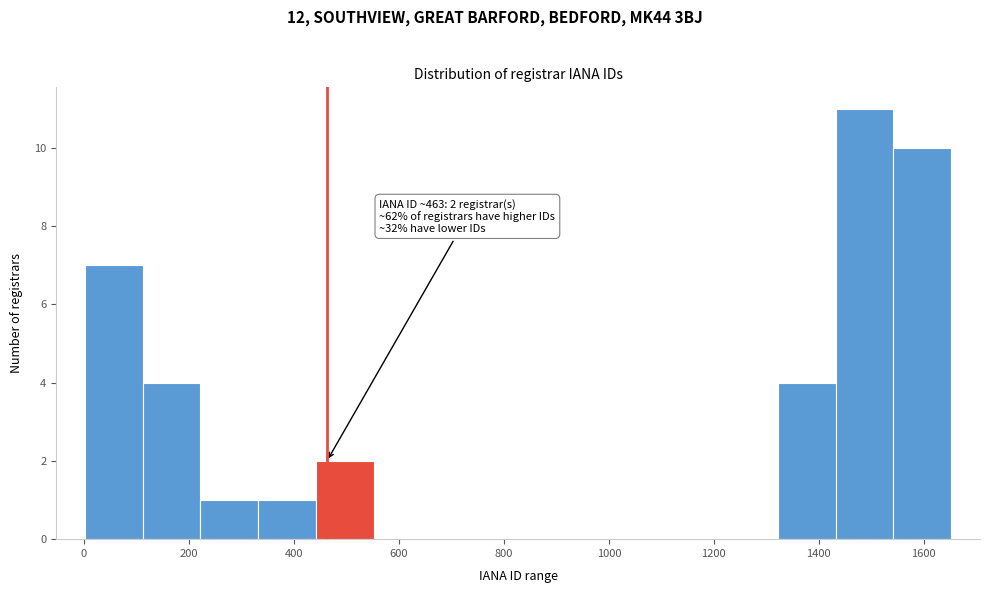

Over which range of the x-axis is the bar tallest?

1432 to 1542